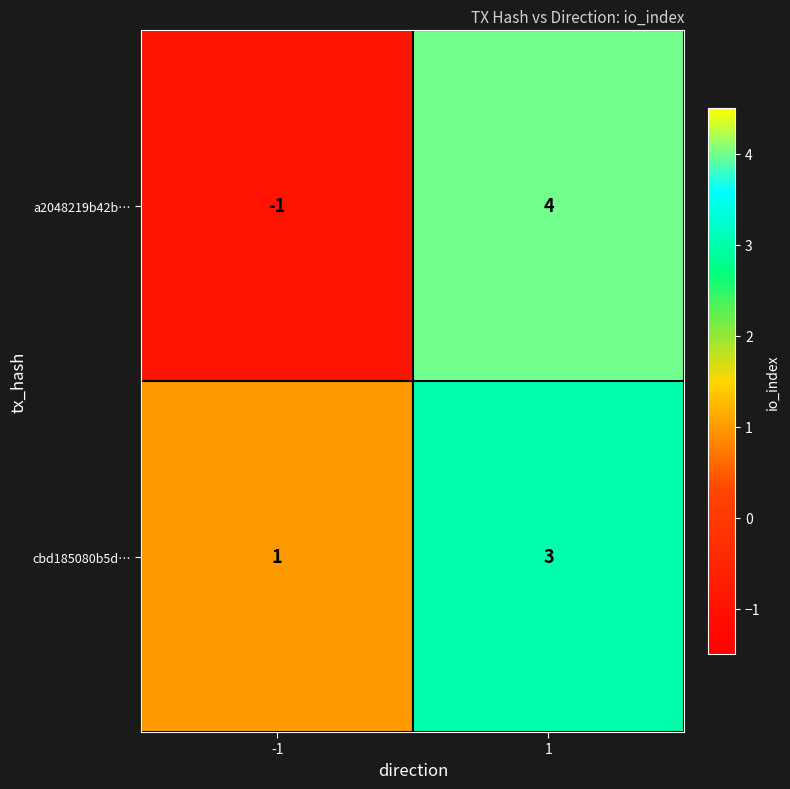

What is the highest value of the a2048219b42b… series?

4